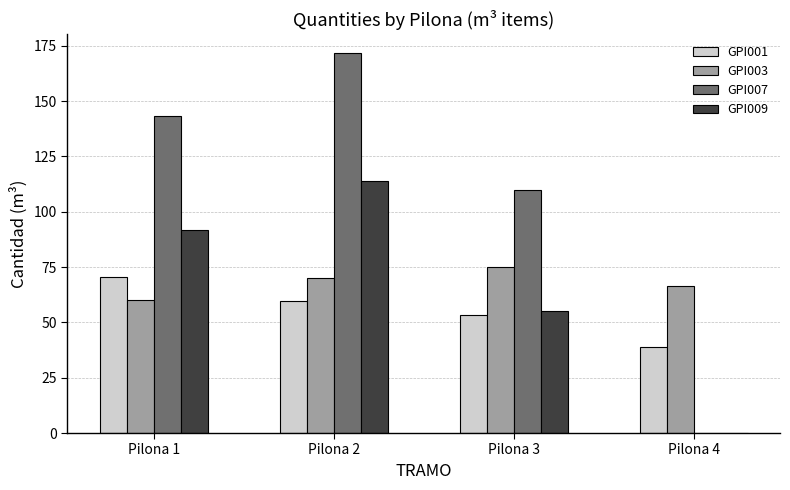

How many values in GPI007 are above zero?

3